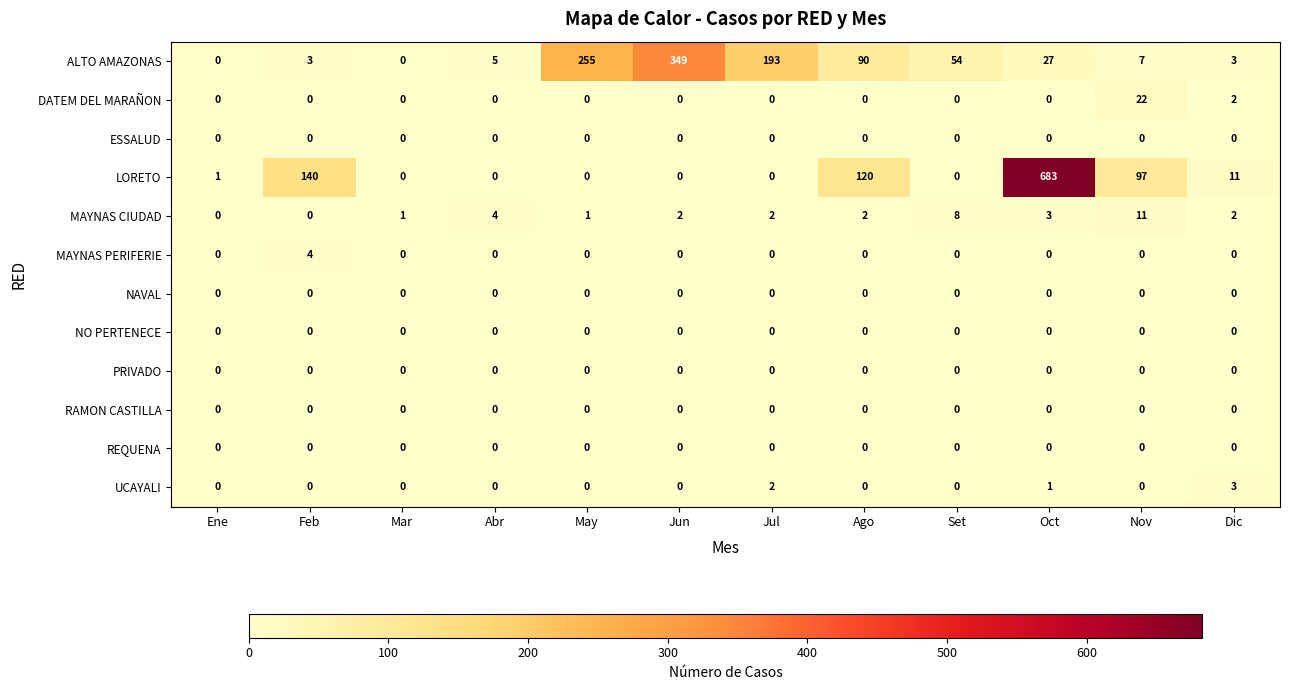

Count the number of data series in this chart.

12